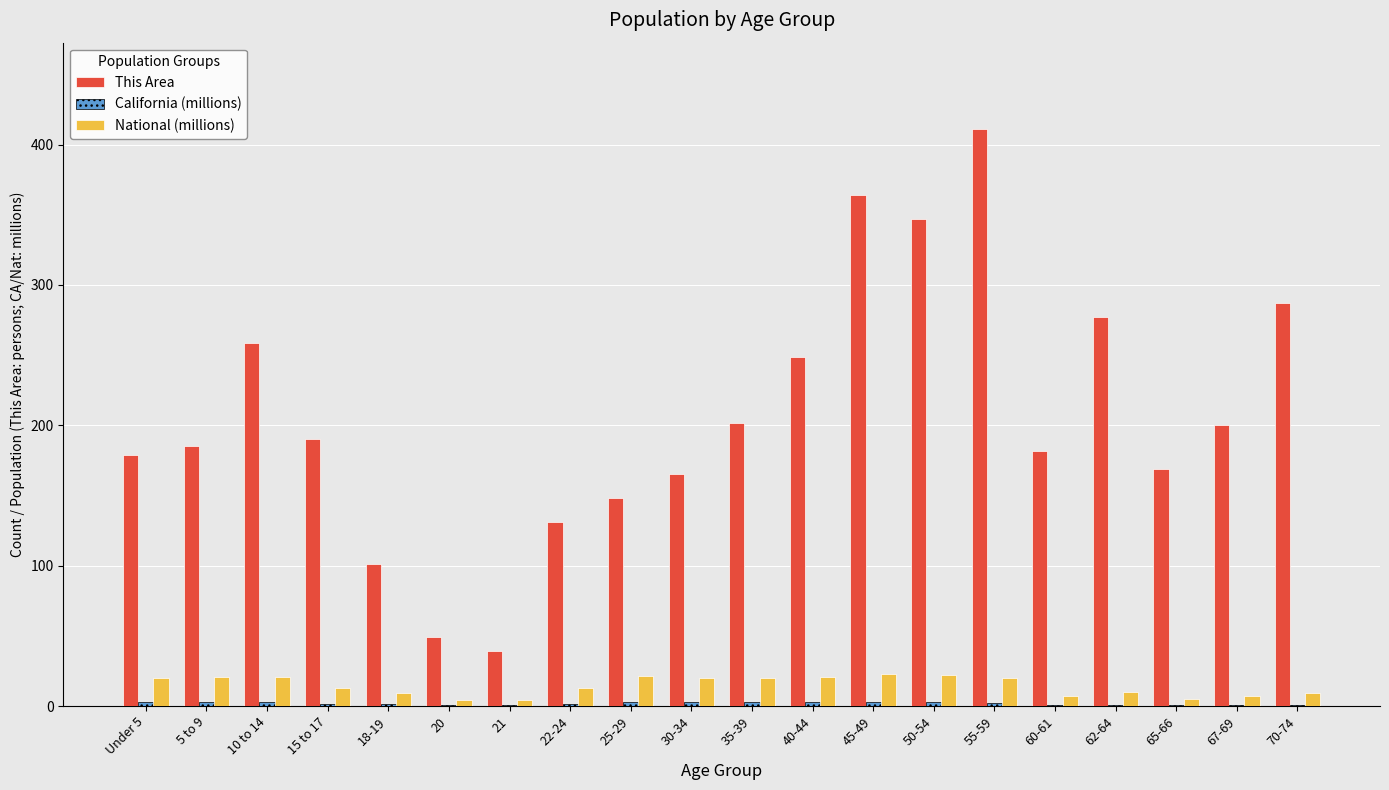

What is the highest value of the This Area series?

411.0